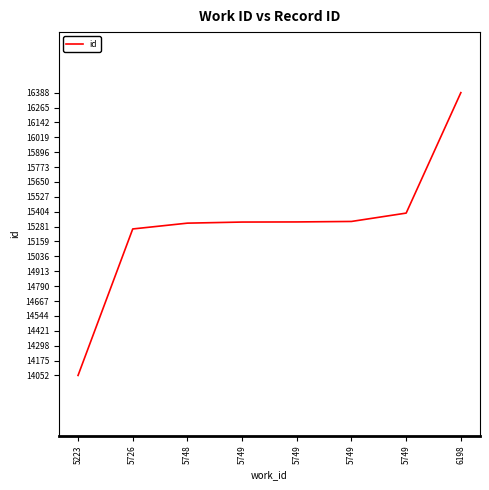

Which label corresponds to the smallest value in the chart?

5223